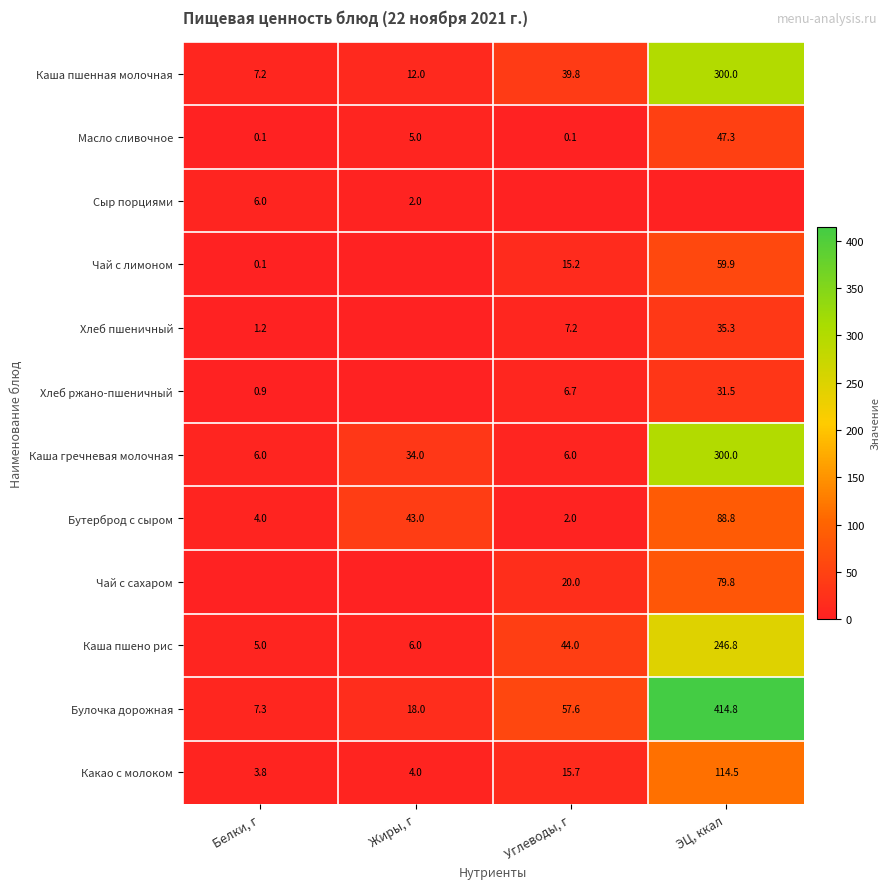

Is the value of Хлеб ржано-пшеничный at ЭЦ, ккал greater than the value of Сыр порциями at Белки, г?

Yes